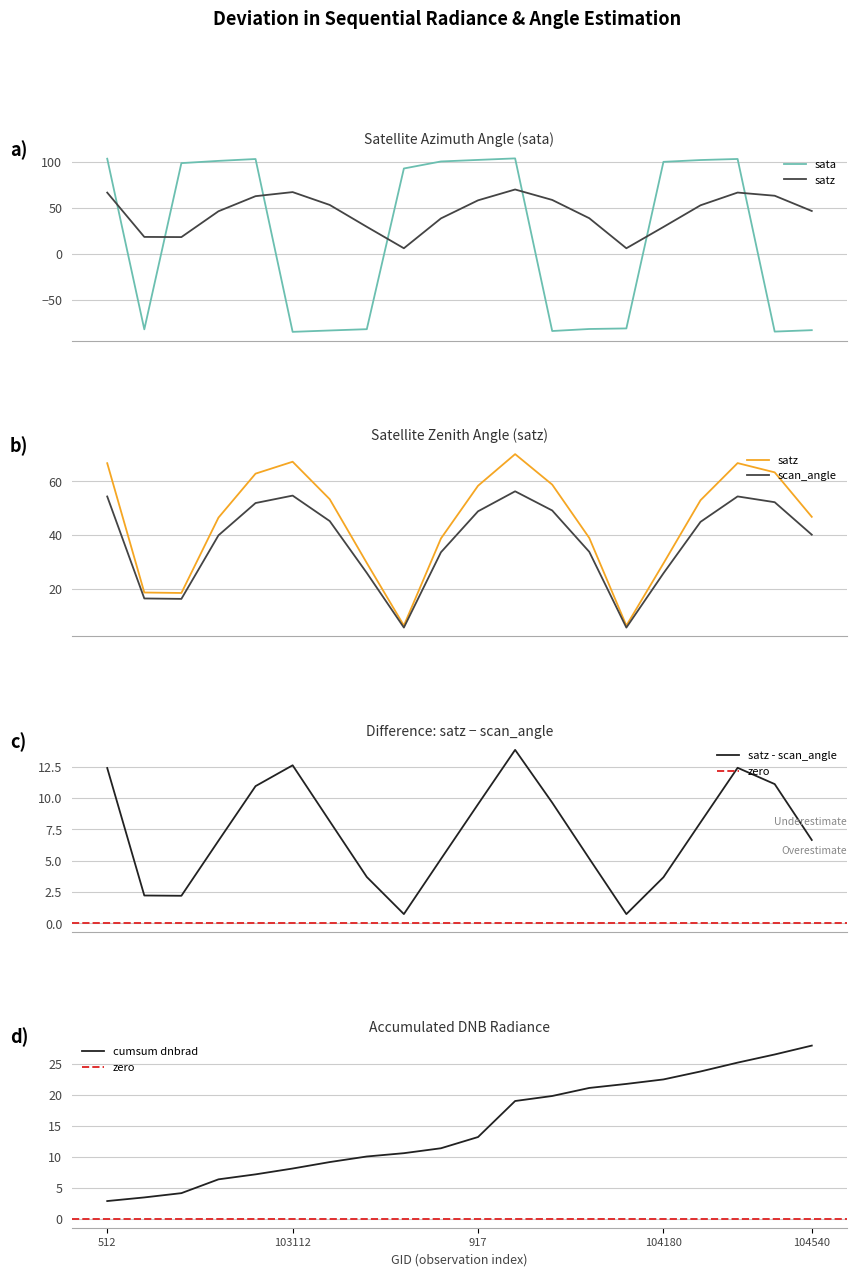

At which label does satz first exceed 52?

512